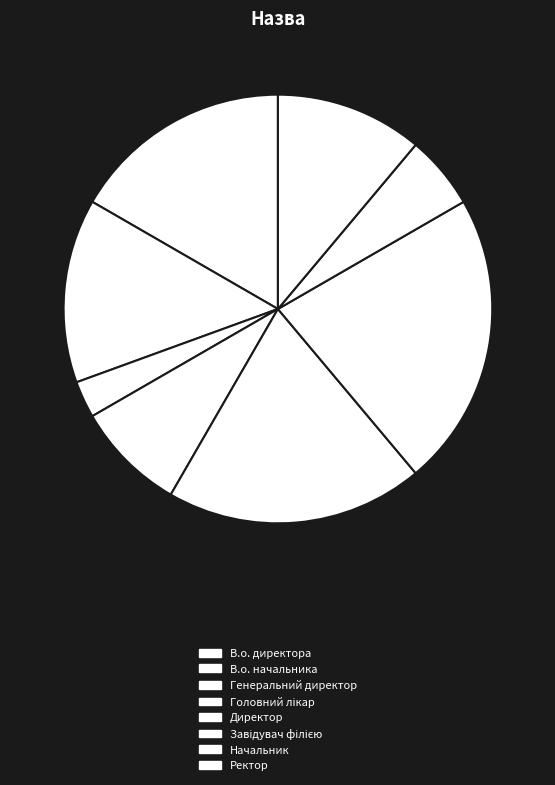

What is the smallest slice in the pie chart?

Генеральний директор